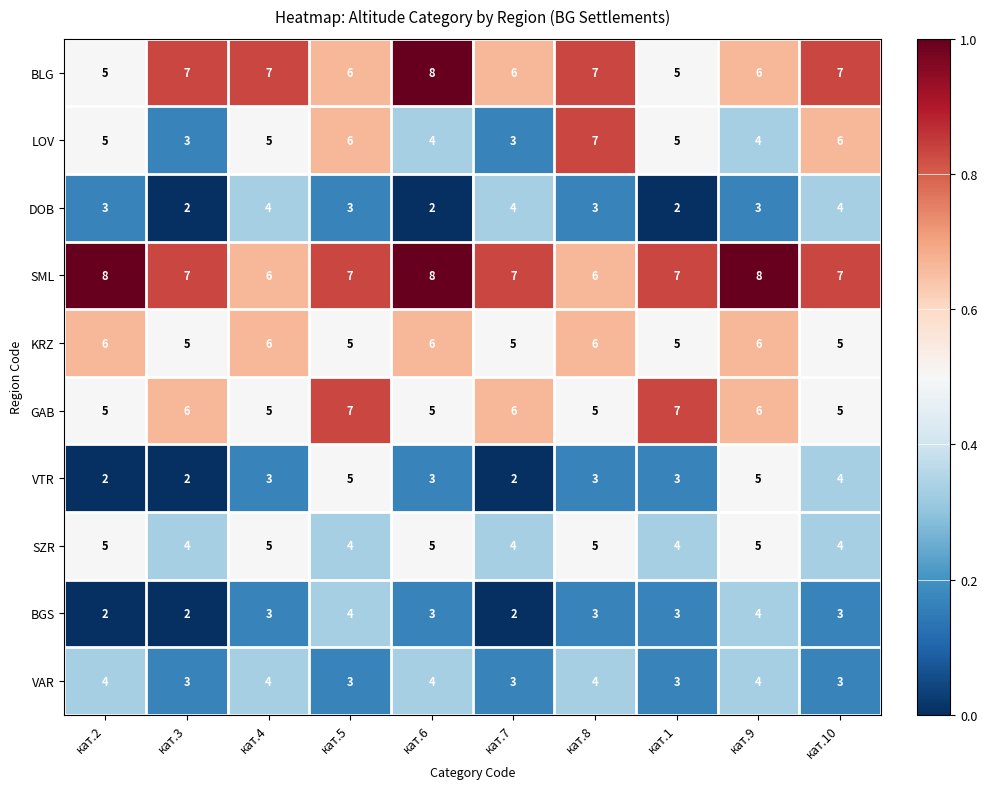

What is the sum of all VAR values?

35